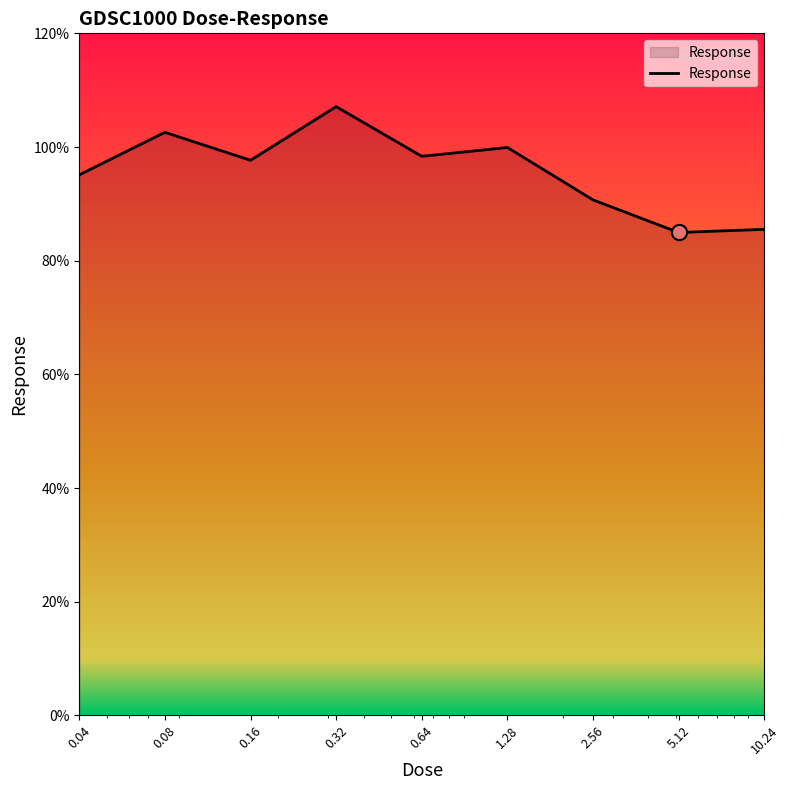

What is the greatest value displayed?

107.1